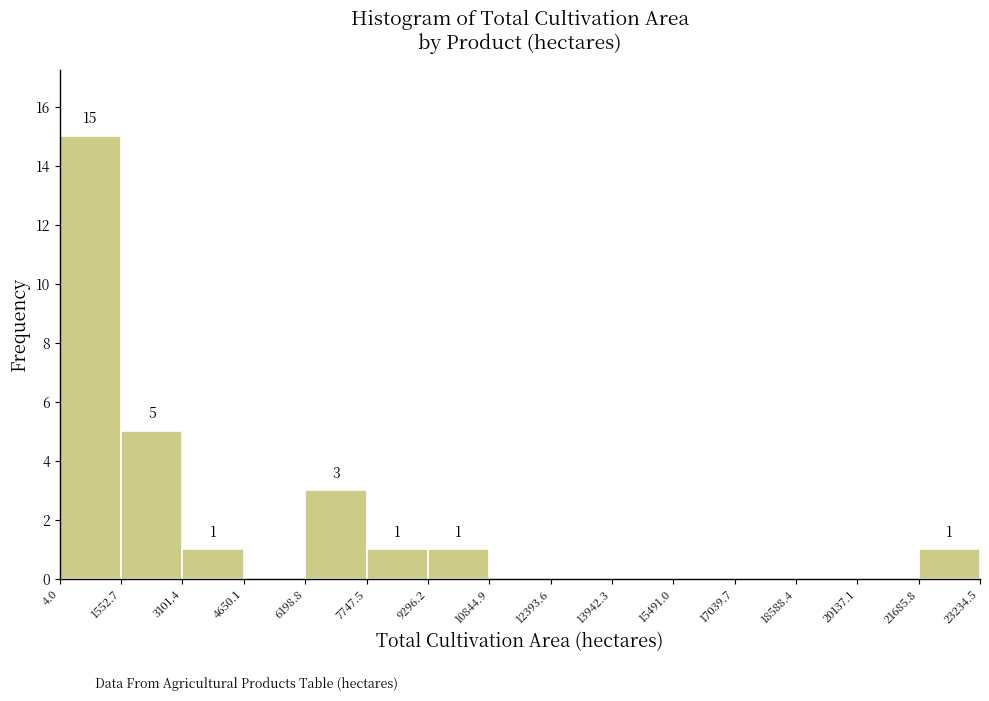

Which range on the x-axis has the tallest bar?

4.0 to 1552.7